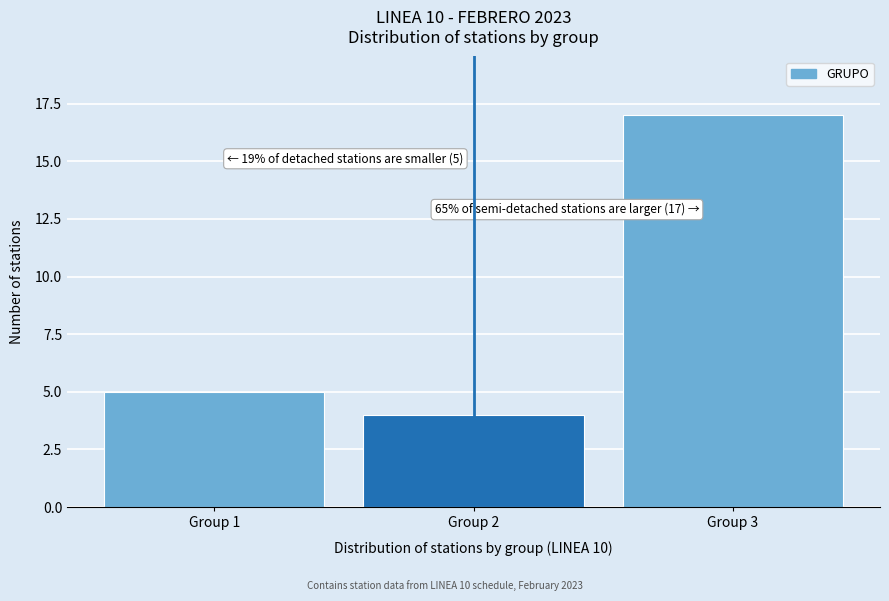

Reading right to left, transcribe all the data shown in this chart.

17	4	5